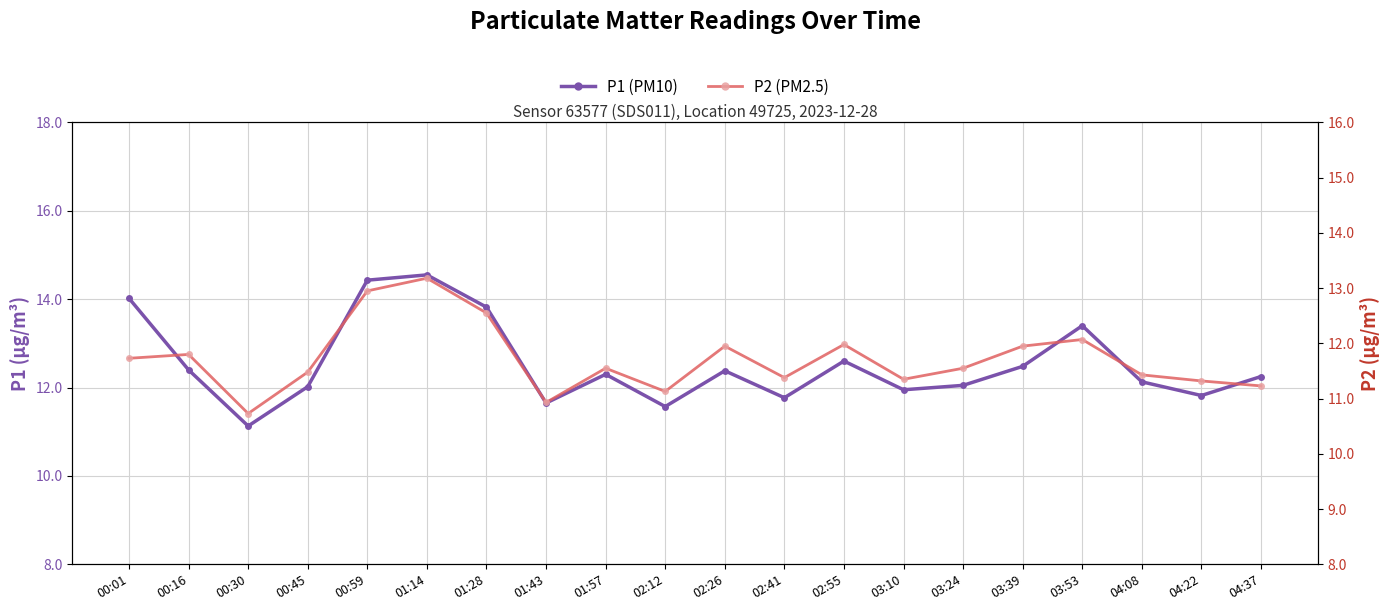

The P2 (PM2.5) series shows 11.3 at 03:10. True or false?

True